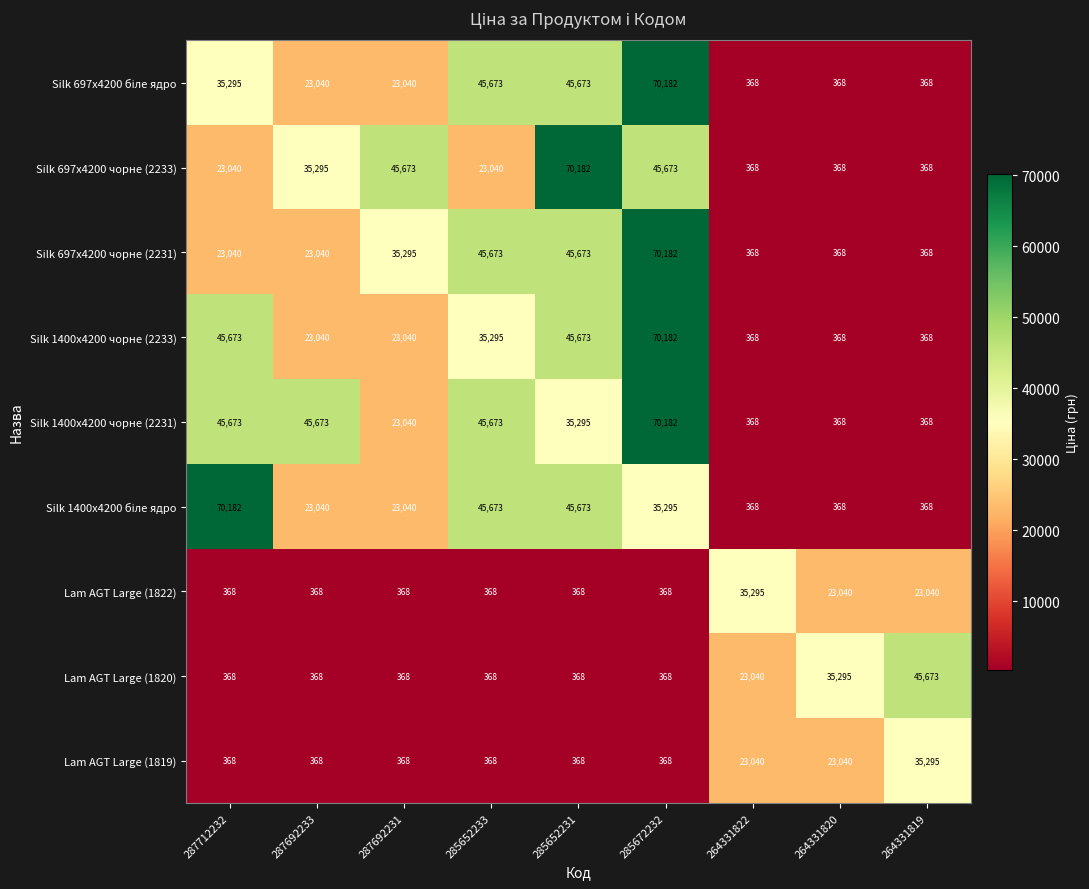

What is the difference between the highest and lowest values at 285652231?

69814